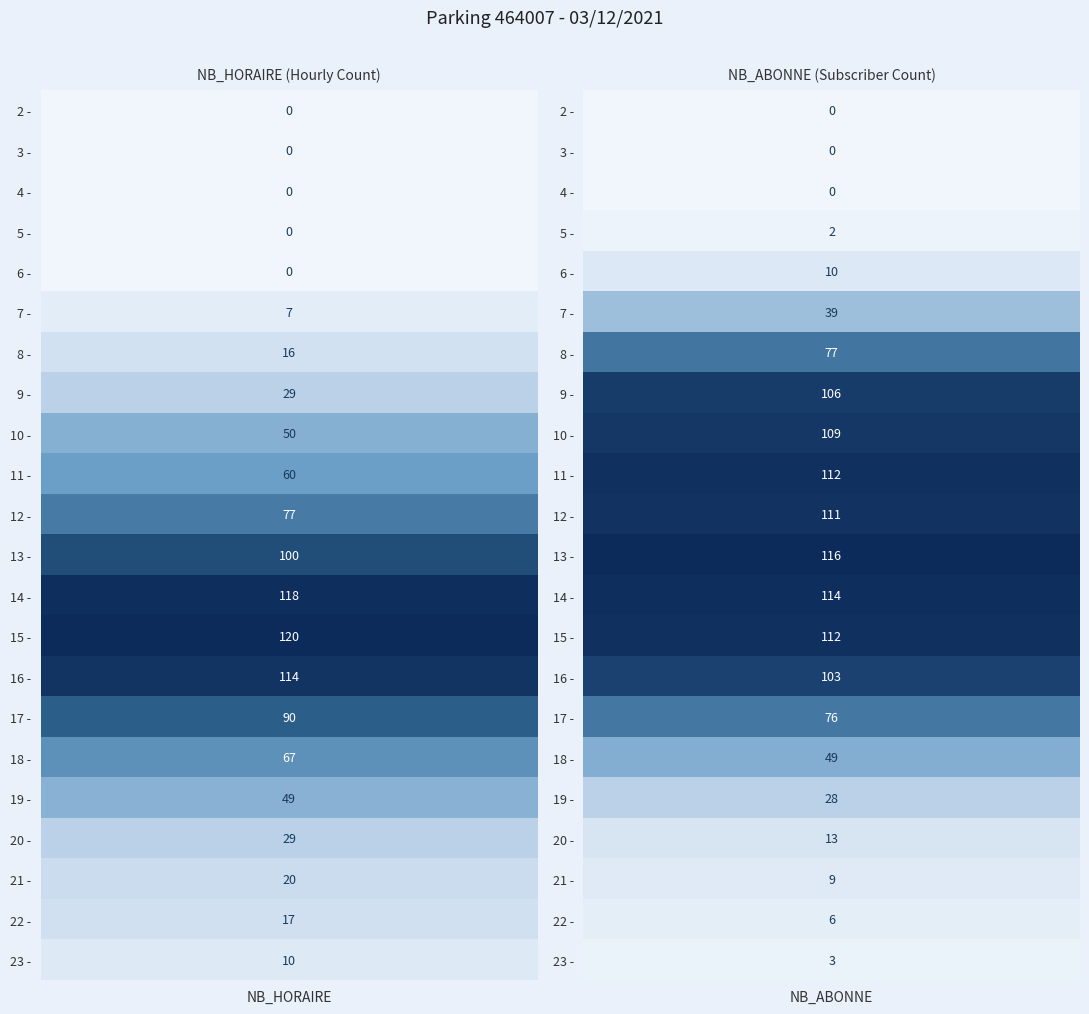

What is the sum of all 7 values?

46